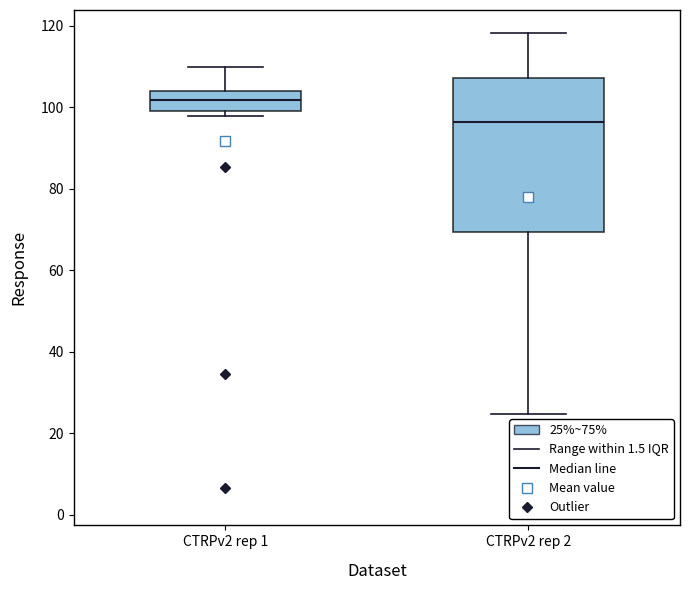

Which box has the lowest median line?

CTRPv2 rep 2